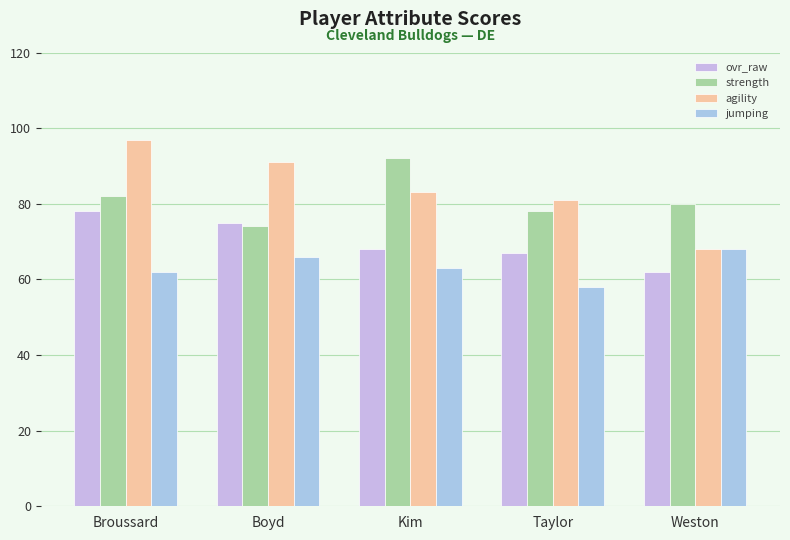

What is the sum of all jumping values?

317